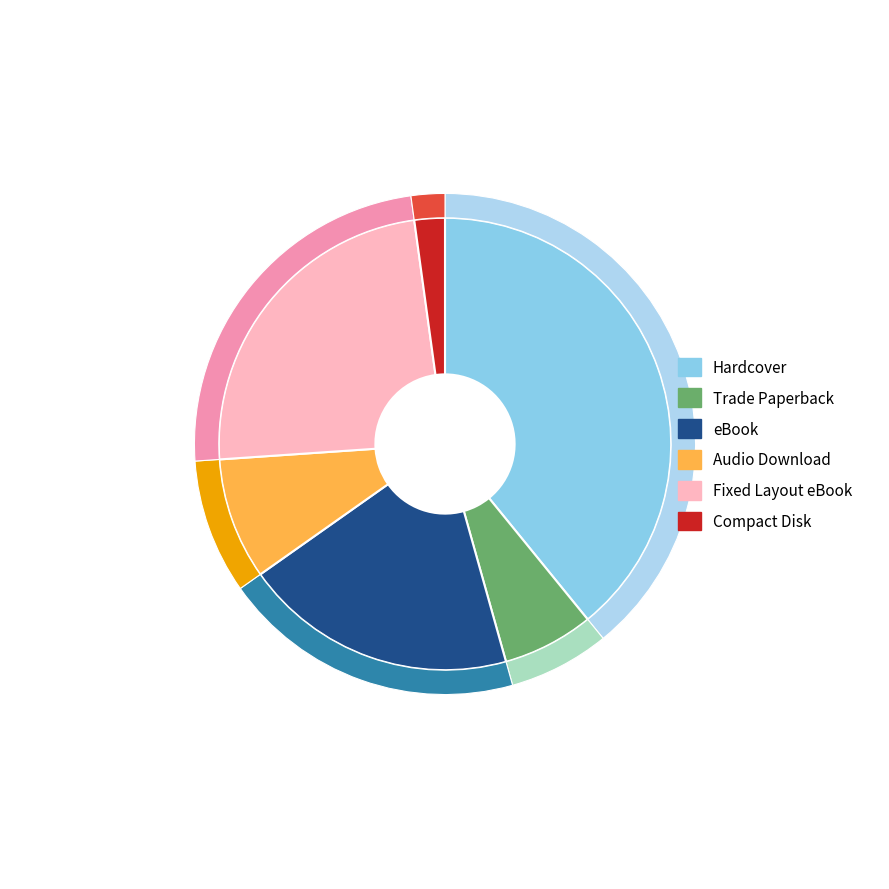

What portion of the pie excludes Compact Disk?

97.8%